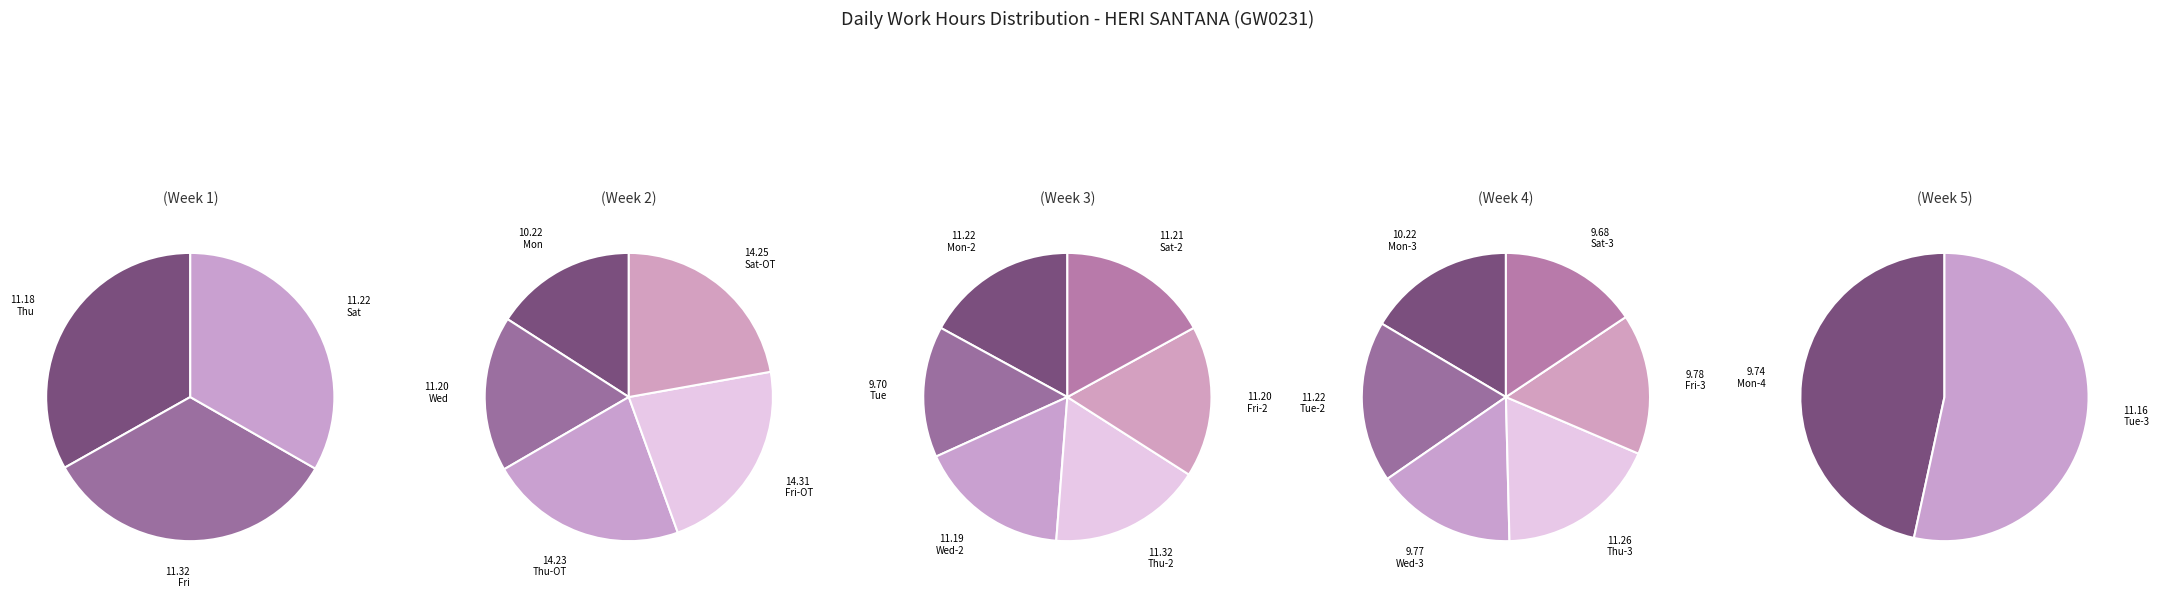

How many segments does this pie chart have?

22